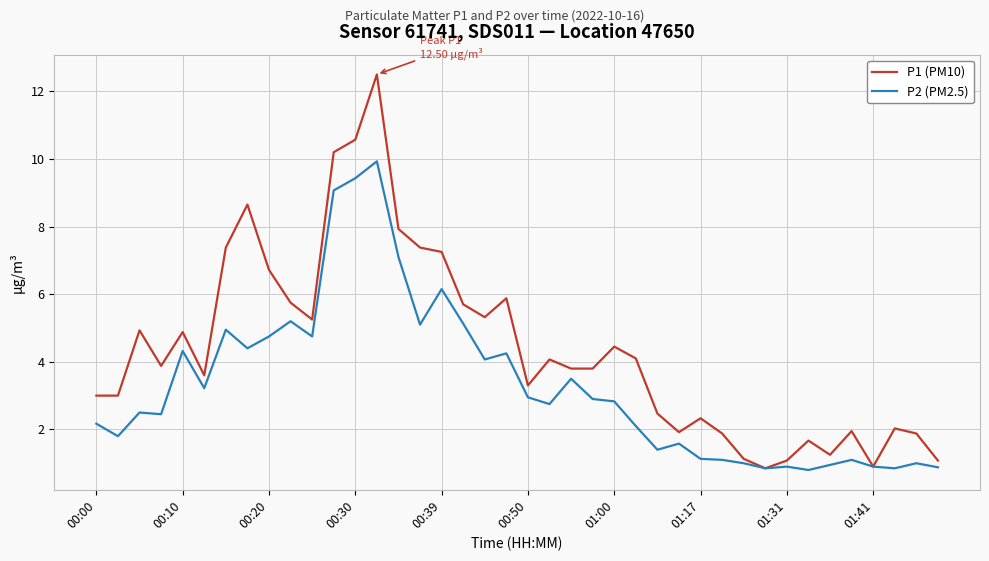

List the series in order of their overall mean, highest first.

P1 (PM10), P2 (PM2.5)